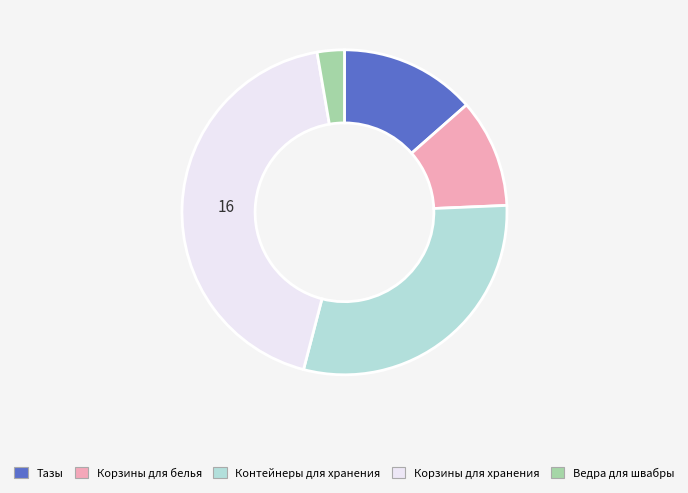

Which category has the smallest portion of the pie?

Ведра для швабры